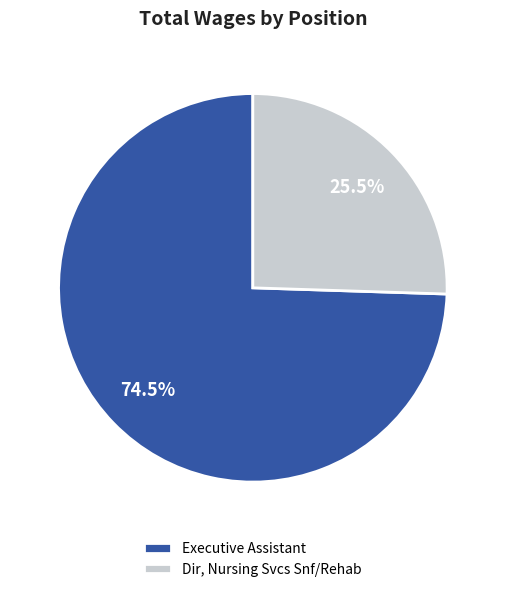

Rank the categories by value from highest to lowest.

Executive Assistant, Dir, Nursing Svcs Snf/Rehab